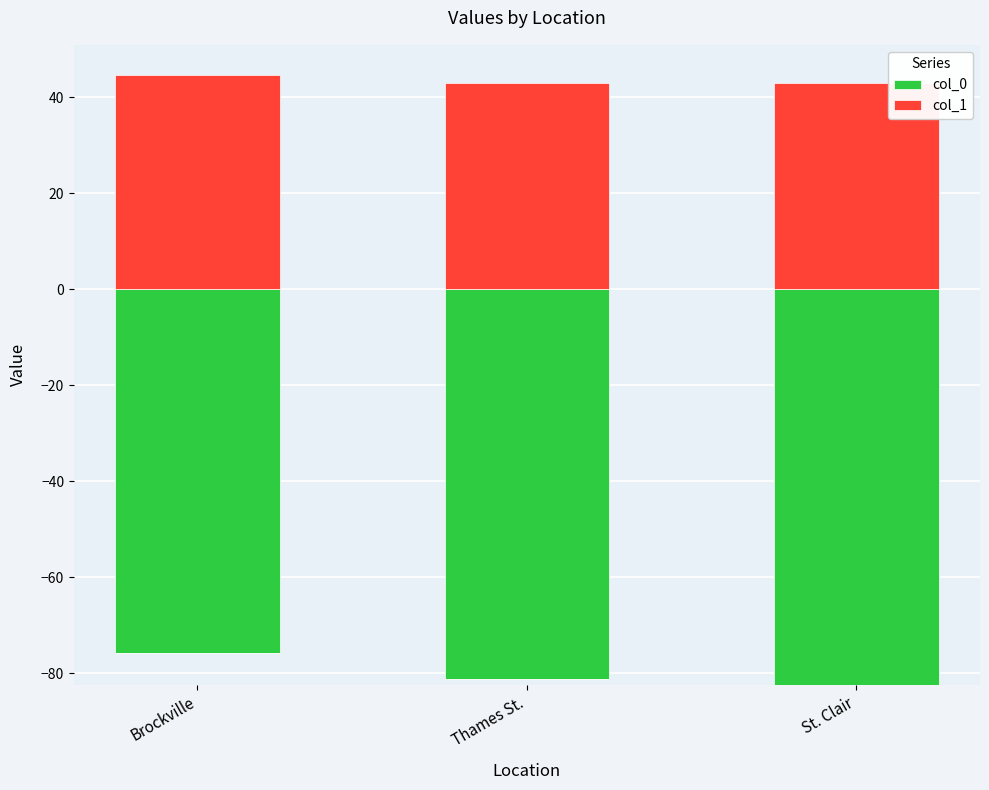

Count the number of data series in this chart.

2